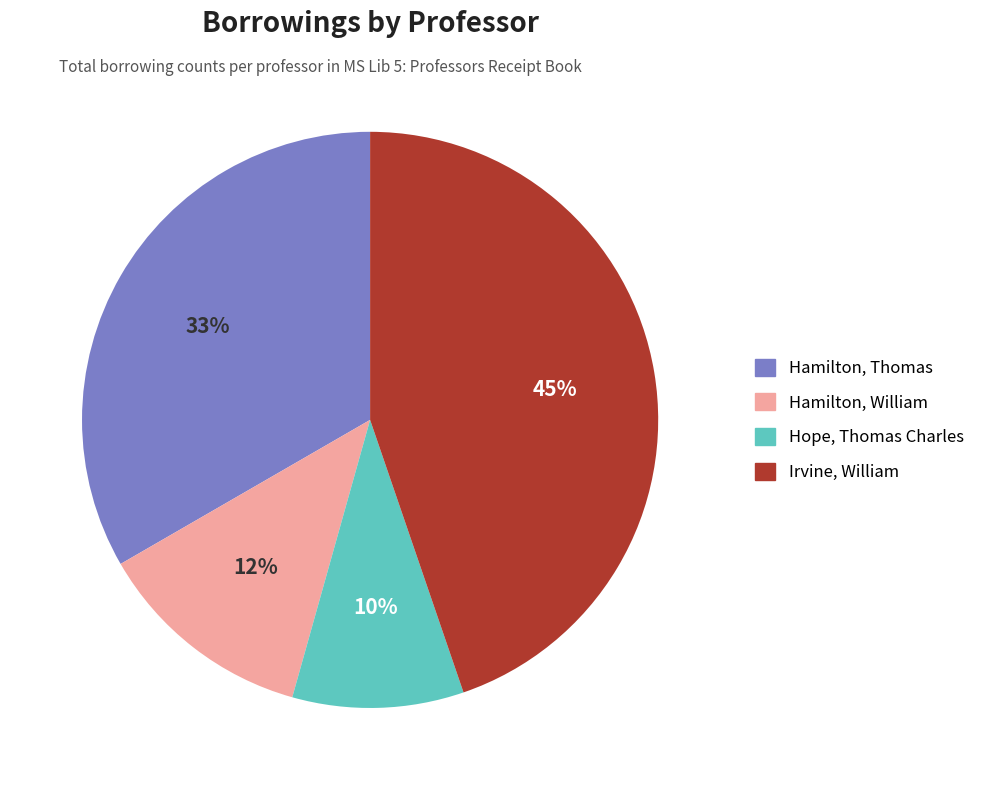

To the nearest percent, what is the combined percentage of Hamilton, Thomas and Irvine, William?

78%